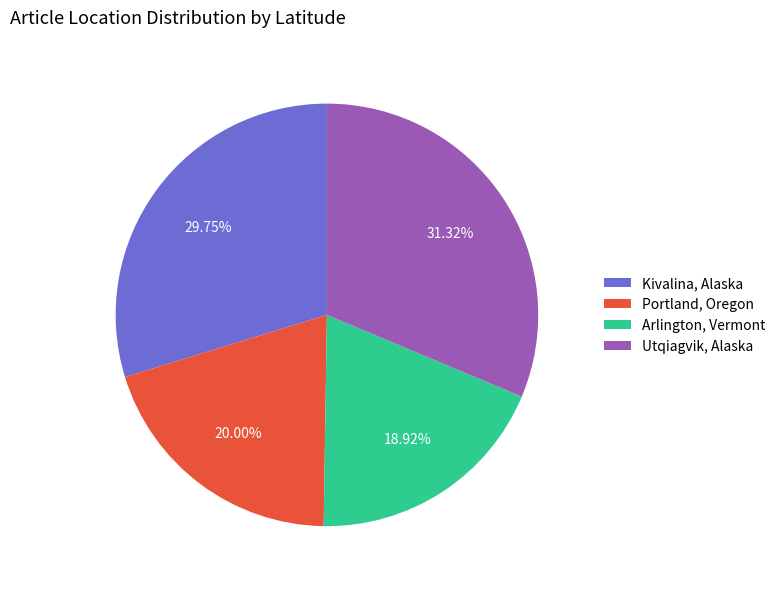

Does Kivalina, Alaska represent more than half of the total?

No